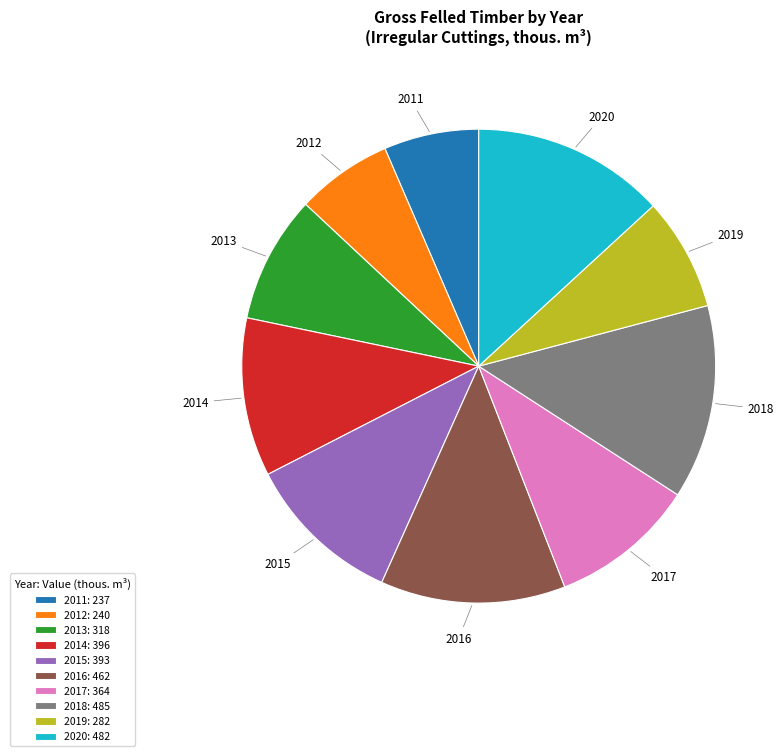

Is it true that 2019 is 21% of the pie?

False